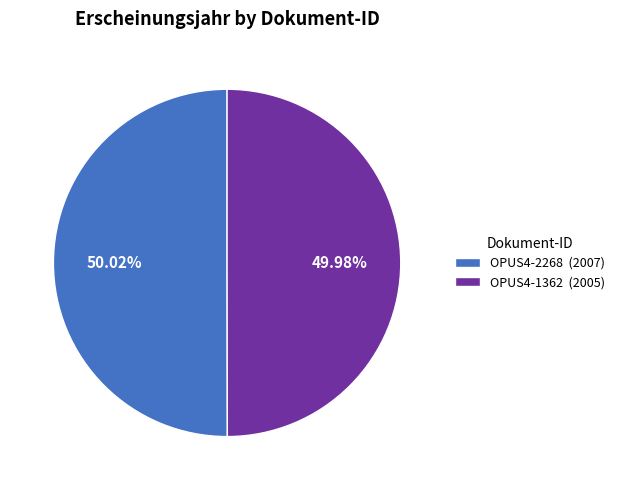

Is the sum of OPUS4-2268 (2007) and OPUS4-1362 (2005) greater than half?

Yes